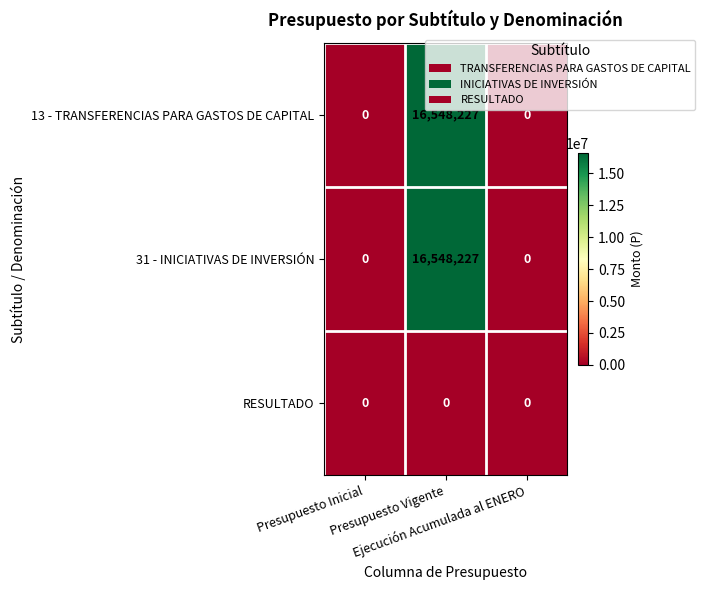

What is the difference between the maximum and second lowest values in the 13 - TRANSFERENCIAS PARA GASTOS DE CAPITAL series?

16548227